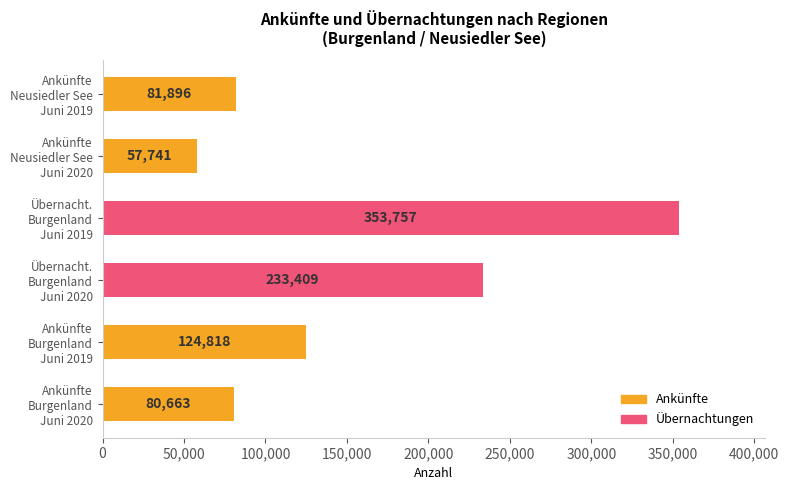

What is the maximum value shown in the chart?

353757